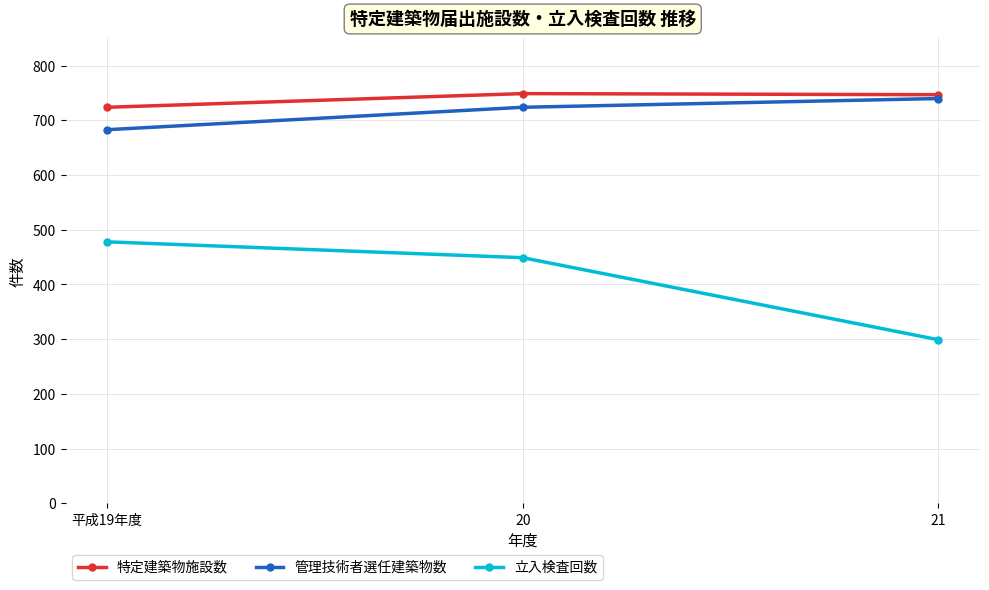

What is the difference between the maximum and minimum values in the 立入検査回数 series?

179